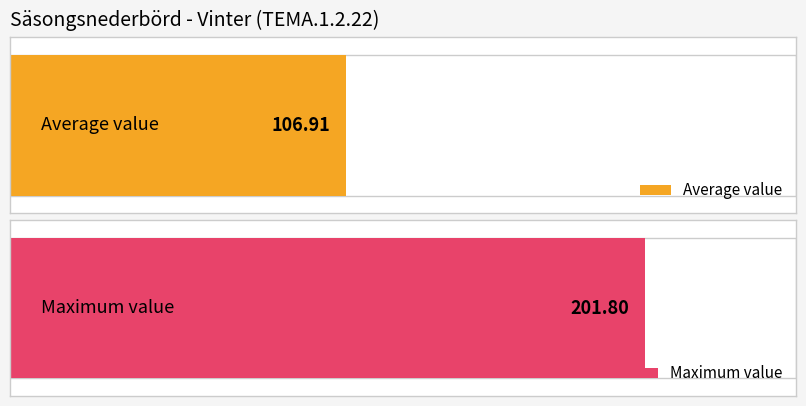

Are the bars horizontal?

Yes